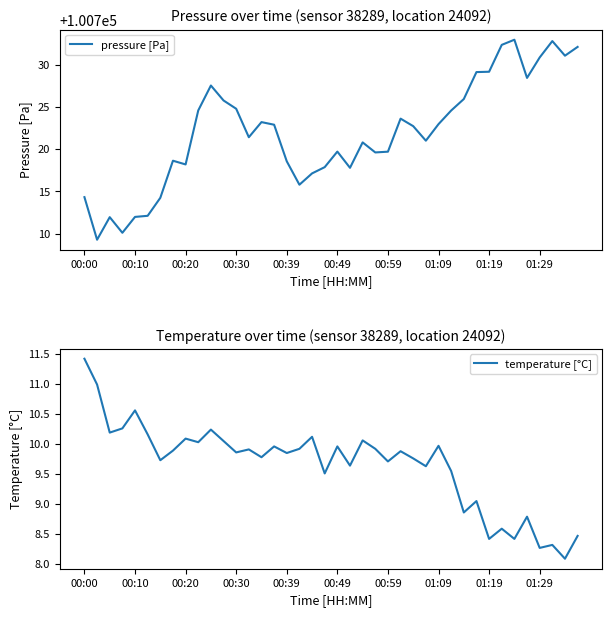

True or false: pressure [Pa] and temperature [°C] cross at least once.

False